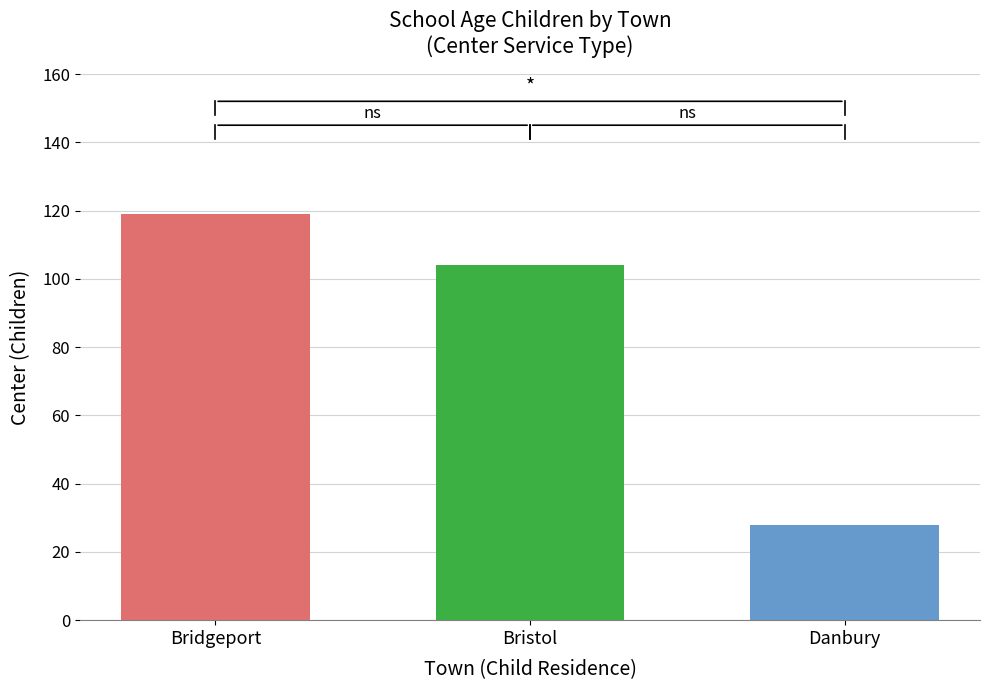

What is the difference between the highest and lowest values at Bristol?

91